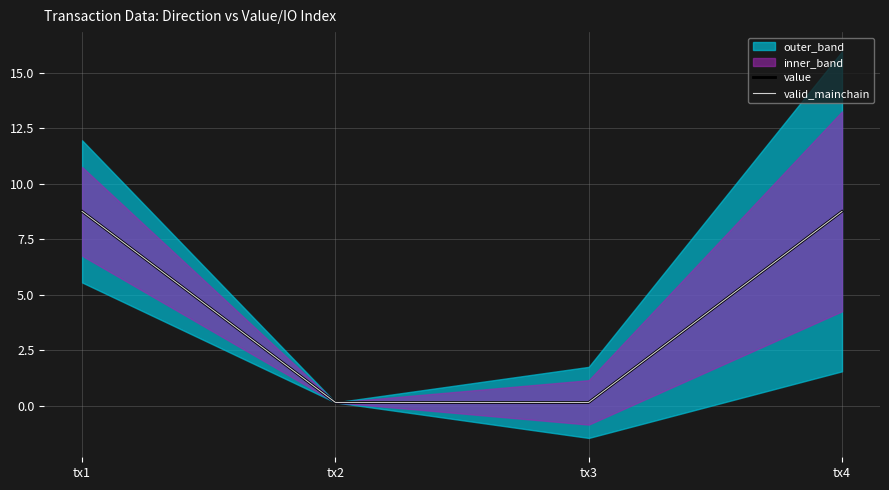

Reading left to right, extract all data points from this chart.

value: tx1=8.8	tx2=0.2	tx3=0.2	tx4=8.8
valid_mainchain: tx1=8.8	tx2=0.2	tx3=0.2	tx4=8.8